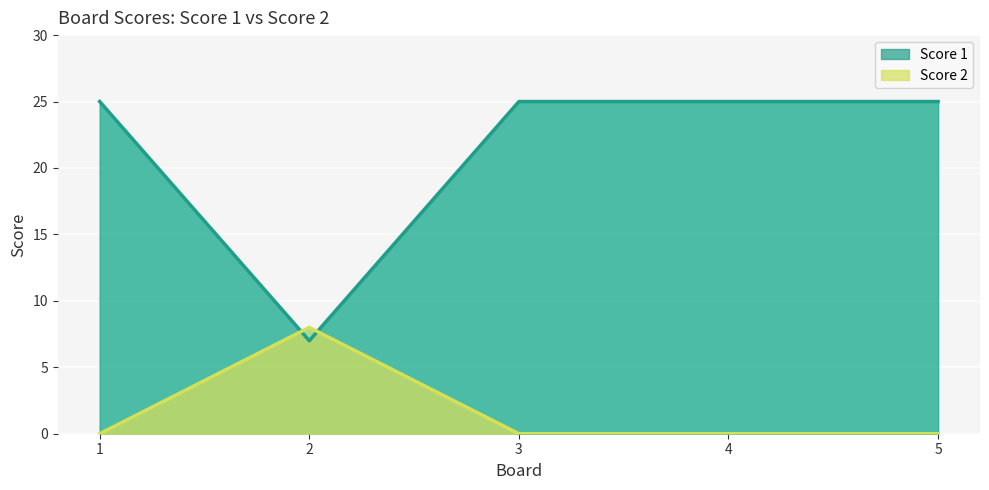

Between which two adjacent categories do Score 2 and Score 1 first intersect?

1 and 2